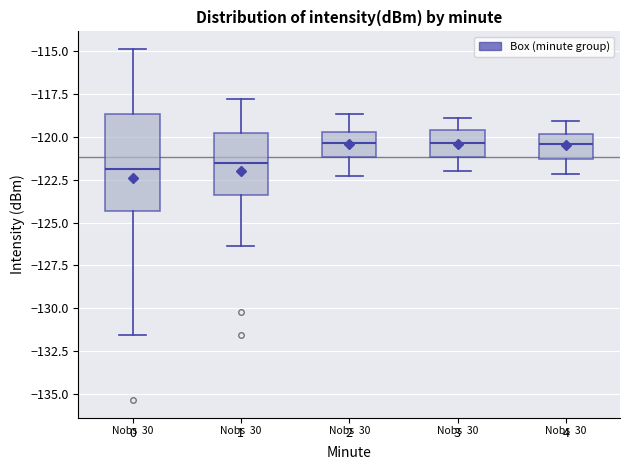

Reading left to right, read every box against the y-axis: the position of its median line, the range the box covers, and the ends of its whiskers. The values are not printed on the chart, so give them approximately, as read against the axis.

0: median -122.0, box -124.5 to -118.5, whiskers -131.5 to -115.0
1: median -121.5, box -123.5 to -120.0, whiskers -126.5 to -118.0
2: median -120.5, box -121.0 to -119.5, whiskers -122.5 to -118.5
3: median -120.5, box -121.0 to -119.5, whiskers -122.0 to -119.0
4: median -120.5, box -121.5 to -120.0, whiskers -122.0 to -119.0